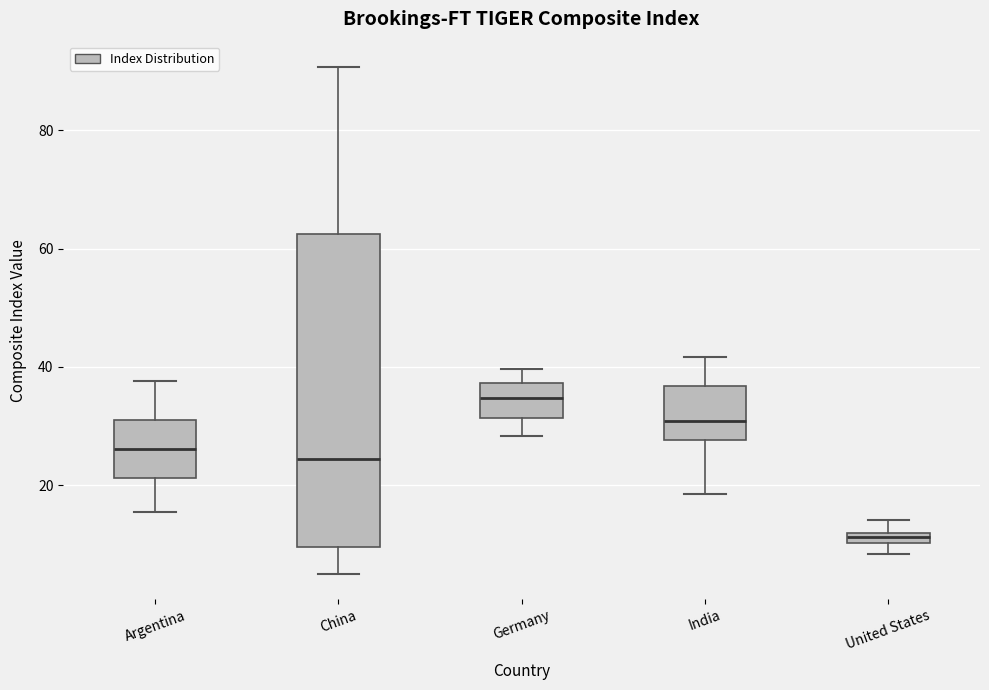

Which box has the highest median line?

Germany